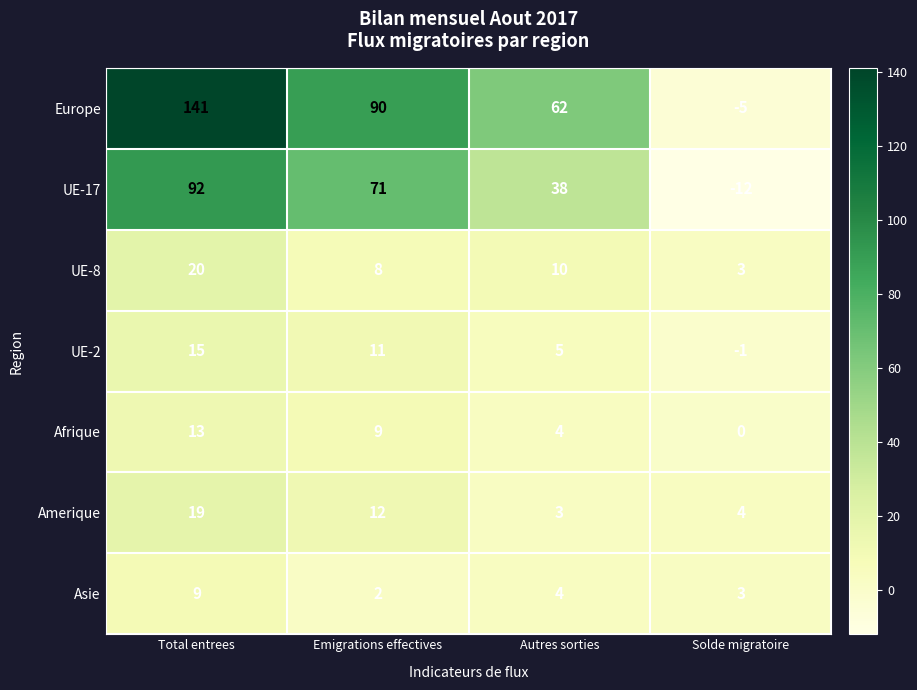

How many UE-8 values are between 8 and 20?

3